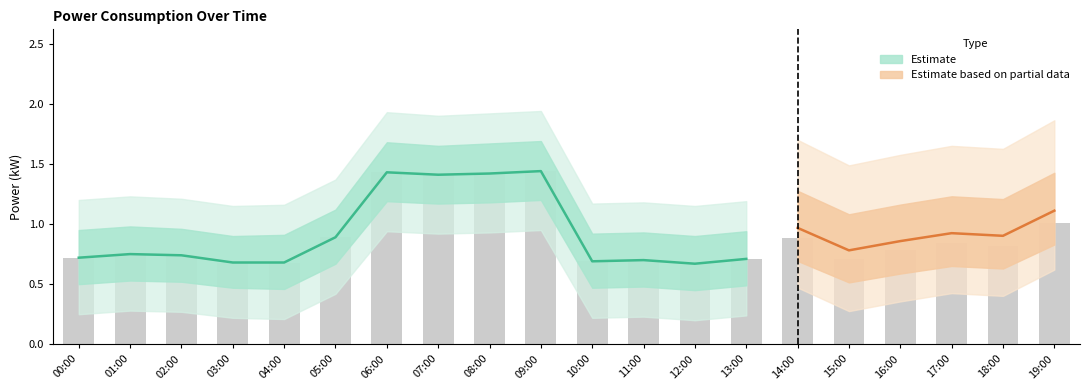

What position from the left is 03:00?

4